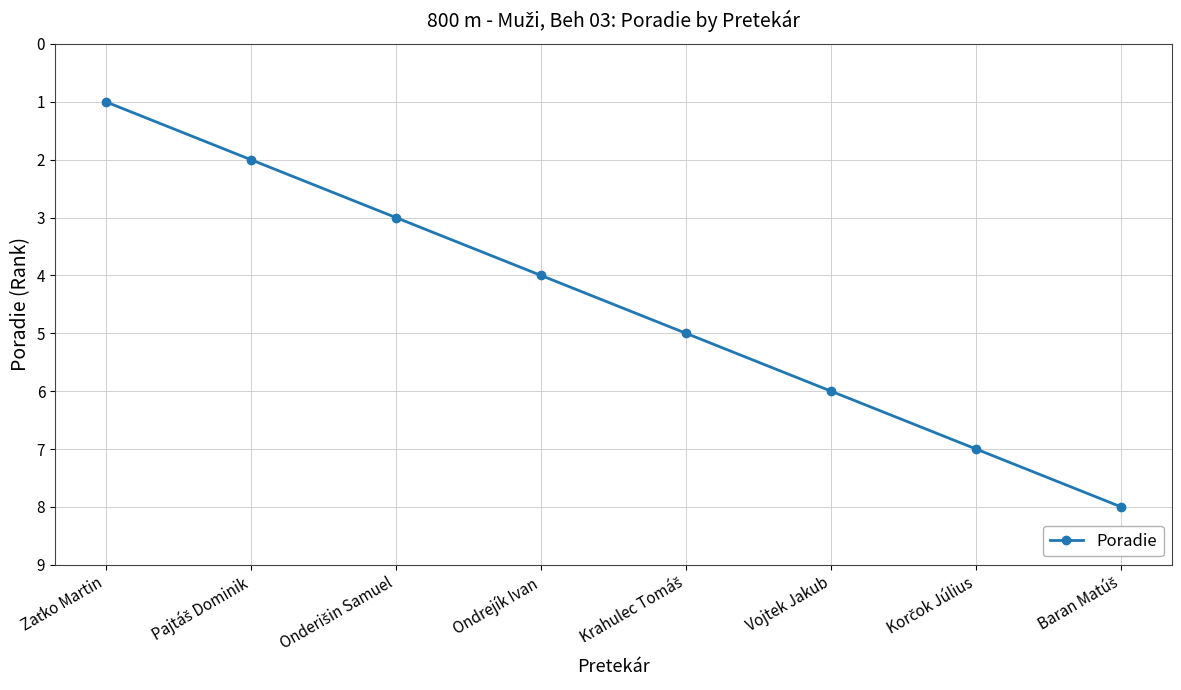

What is the maximum value shown in the chart?

8